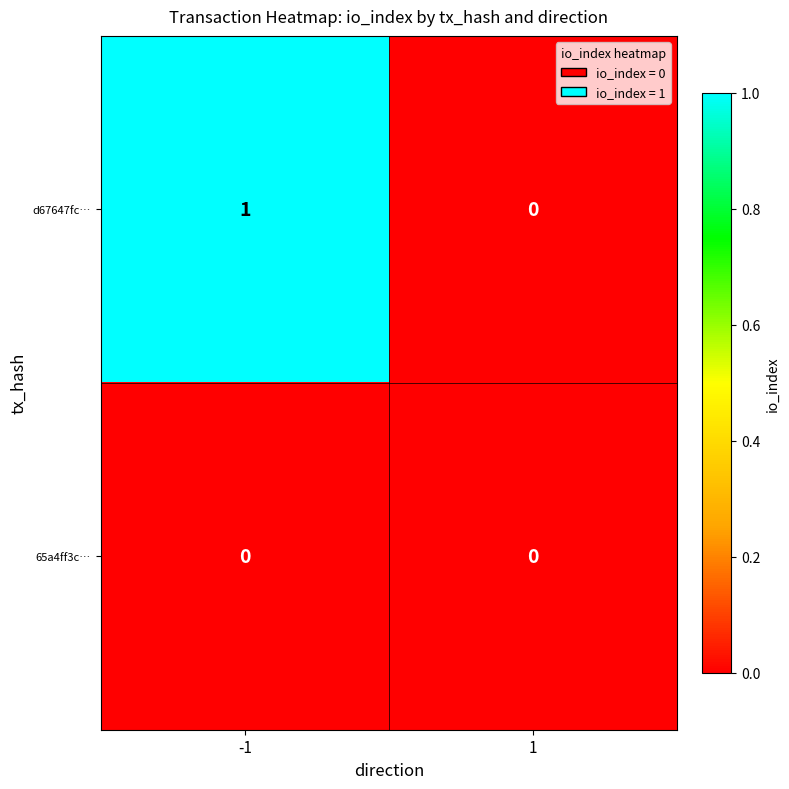

Reading left to right, transcribe all the data shown in this chart.

d67647fc…: 1	0
65a4ff3c…: 0	0